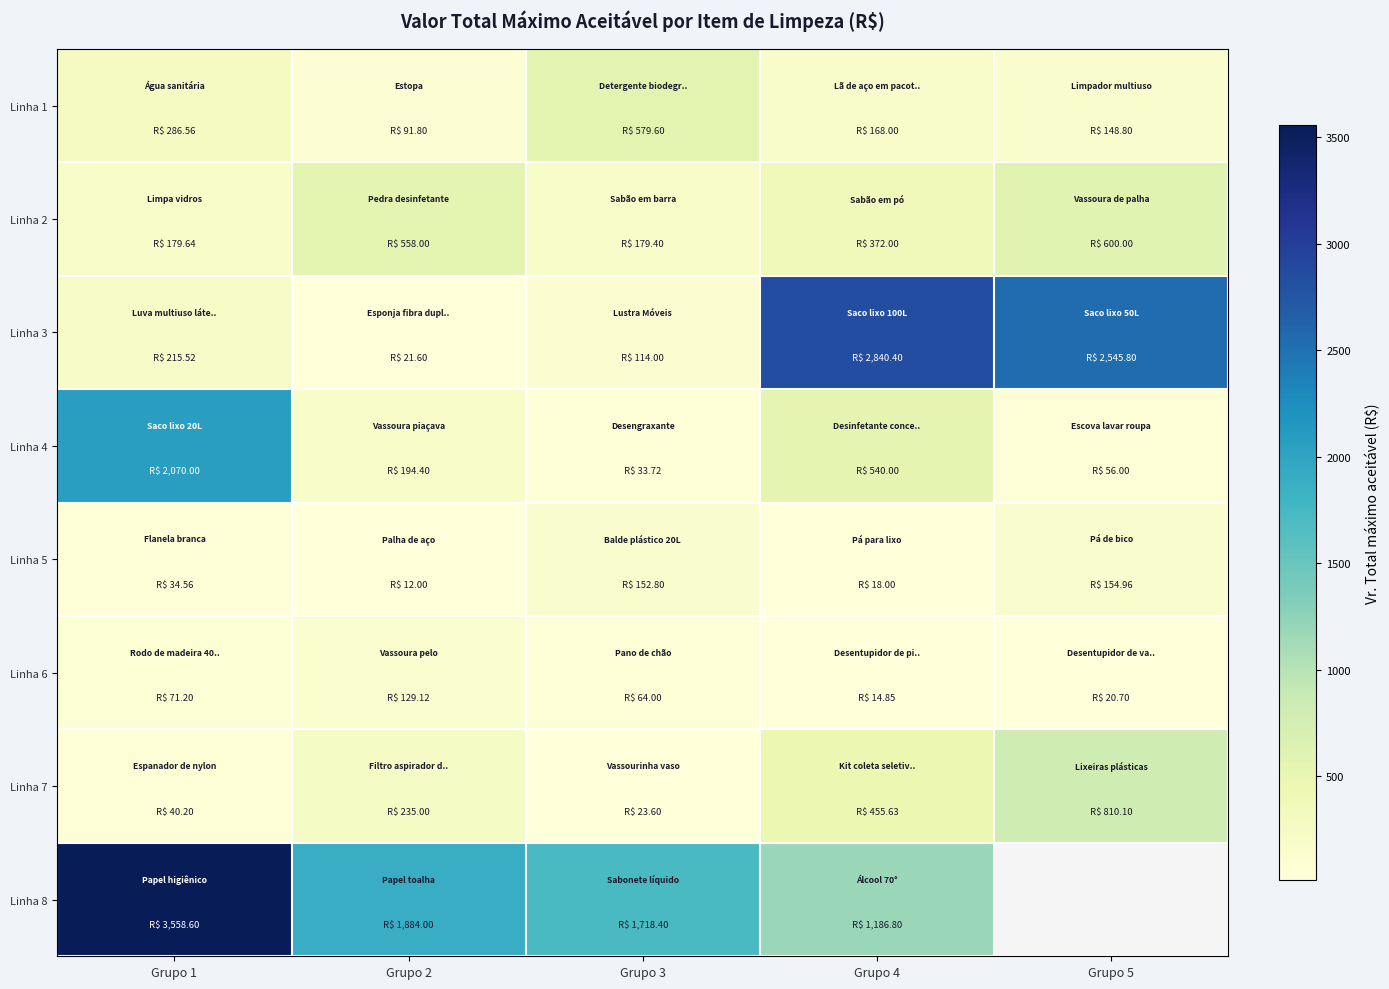

Rank the series by their maximum value, from highest to lowest.

Linha 8, Linha 3, Linha 4, Linha 7, Linha 2, Linha 1, Linha 5, Linha 6